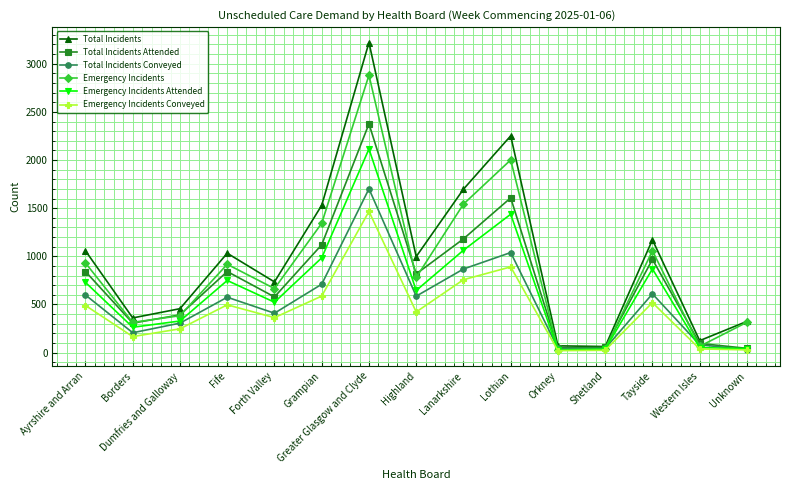

What is the highest value of the Emergency Incidents Attended series?

2115